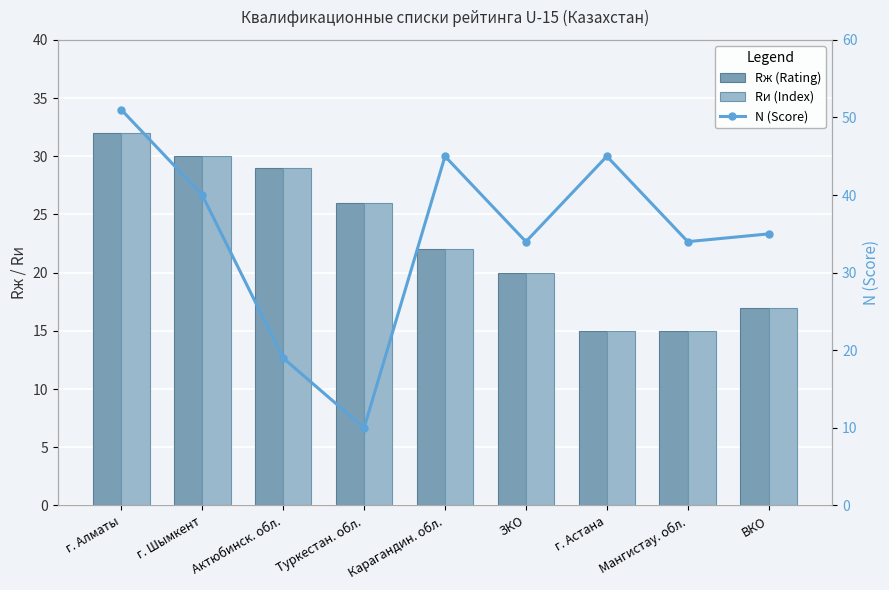

What is the label of the 9th bar from the right?

г. Алматы